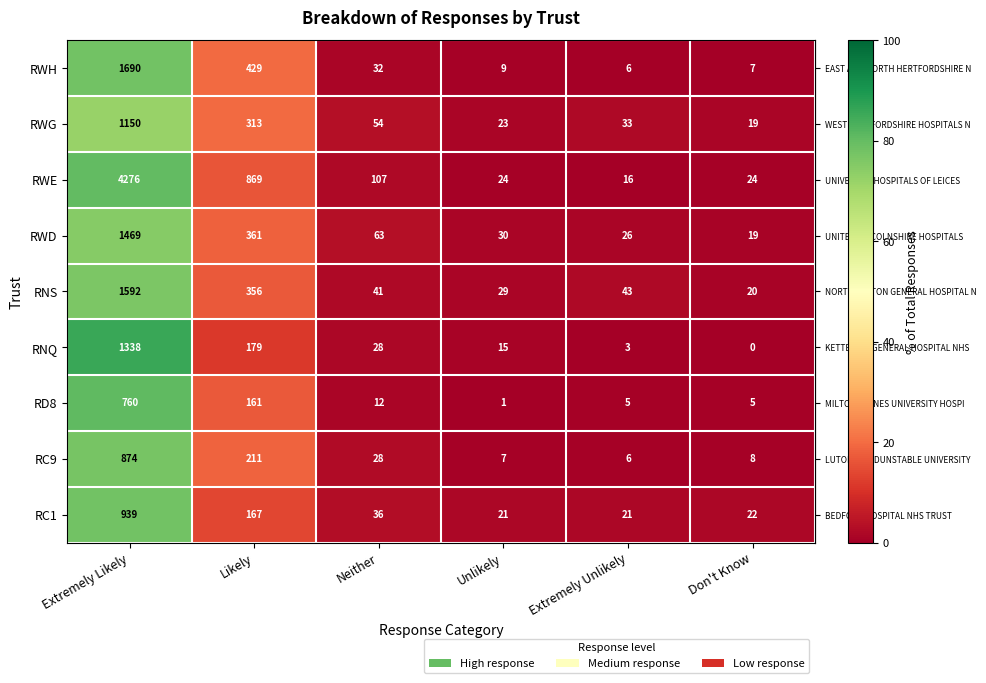

At which category does the chart reach its peak across all series?

Extremely Likely